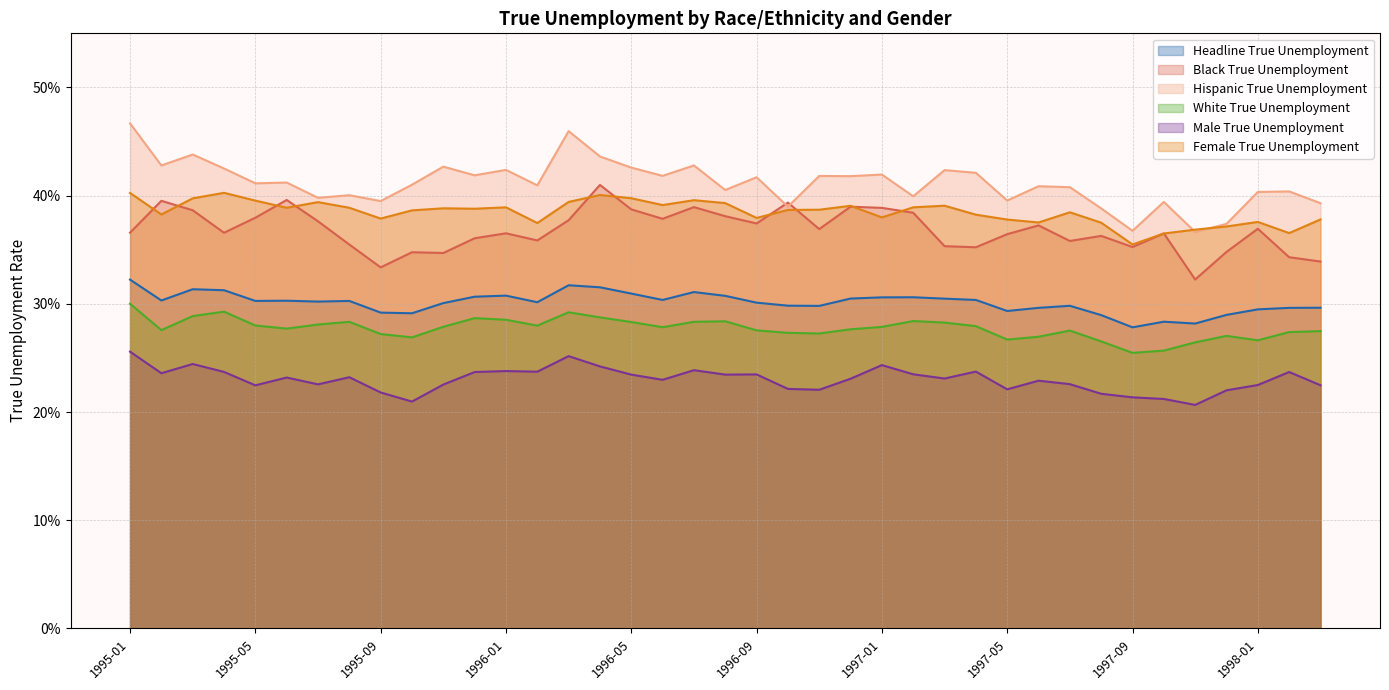

What is the total value across all series at 1996-11?

2.0